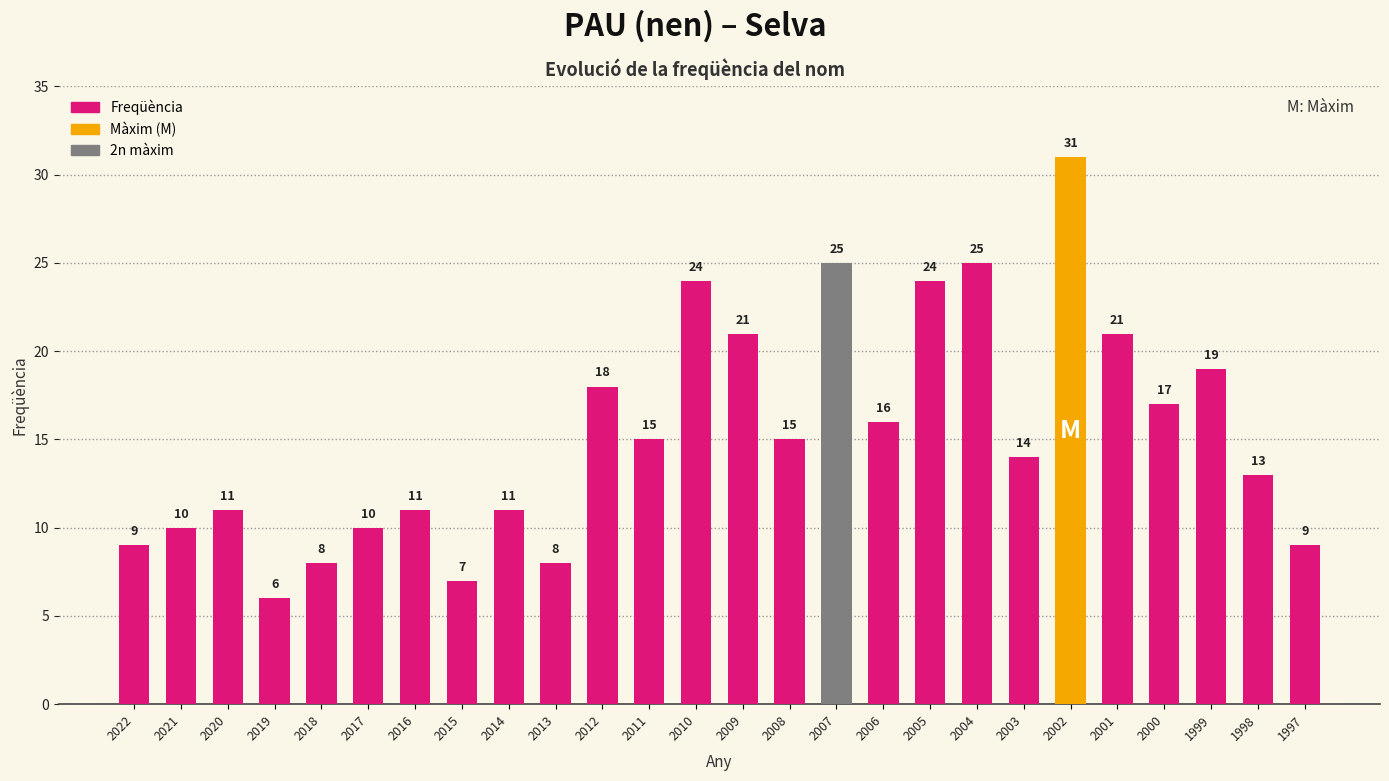

How many distinct data groups are displayed?

1